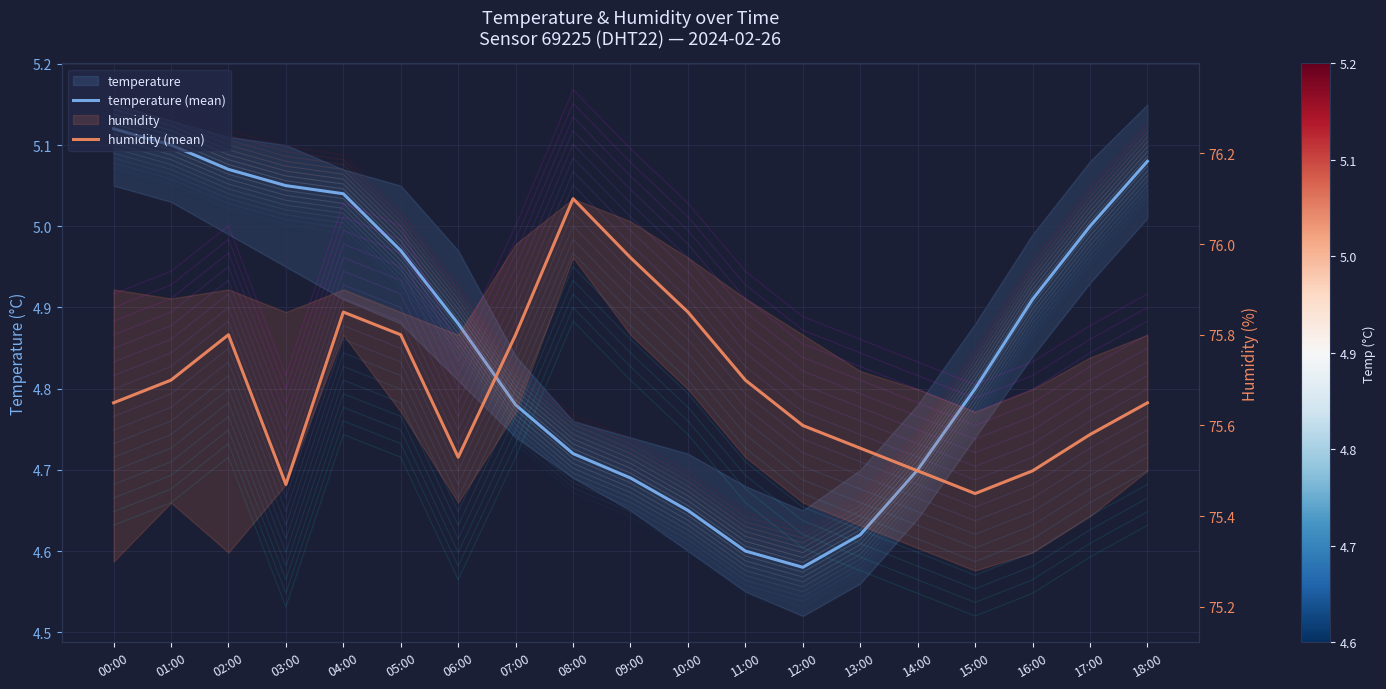

True or false: humidity (mean) and temperature (mean) intersect in this chart.

False